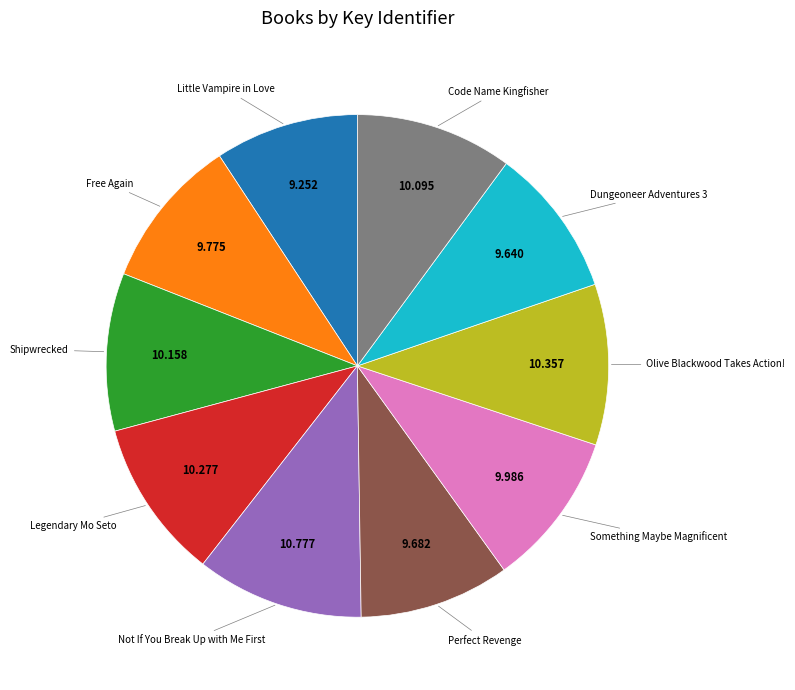

How many segments does this pie chart have?

10